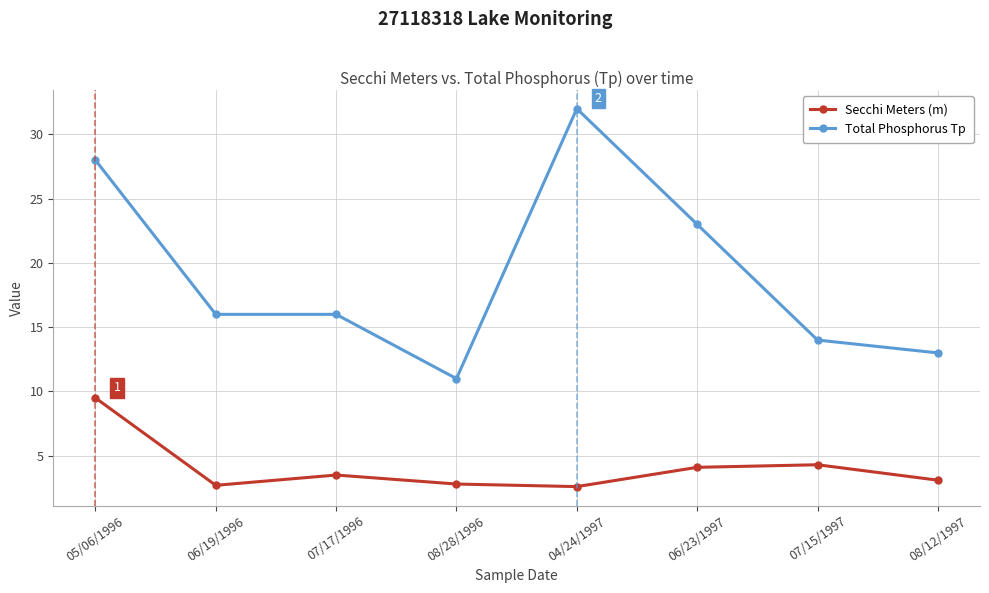

How many lines are shown in the chart?

2